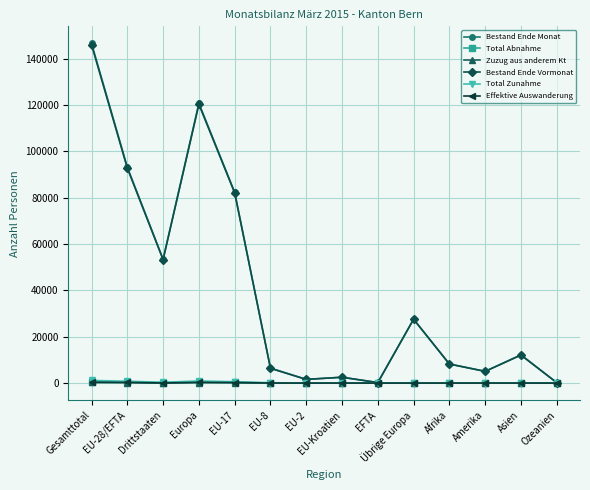

How many data points in Total Zunahme are less than 140?

7